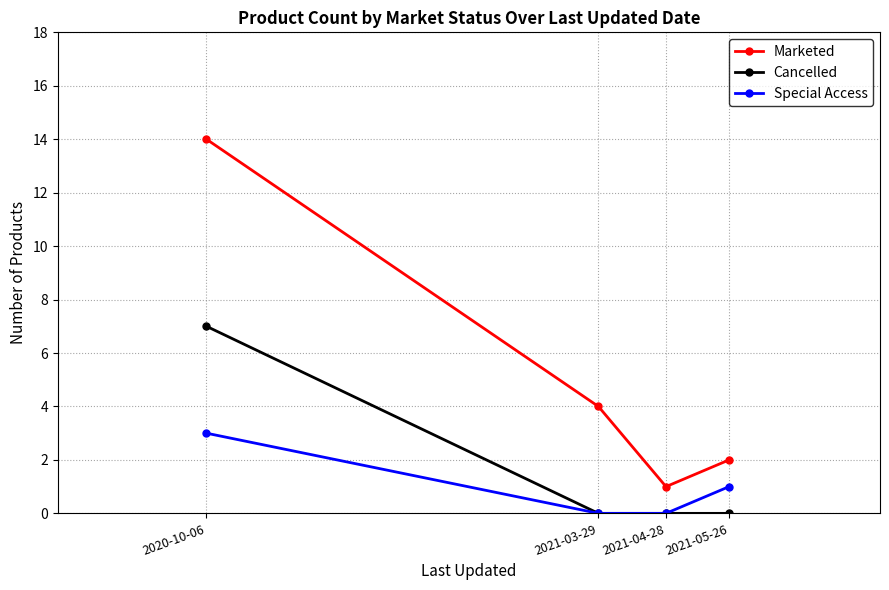

What is the label of the 2nd point from the right?

2021-04-28